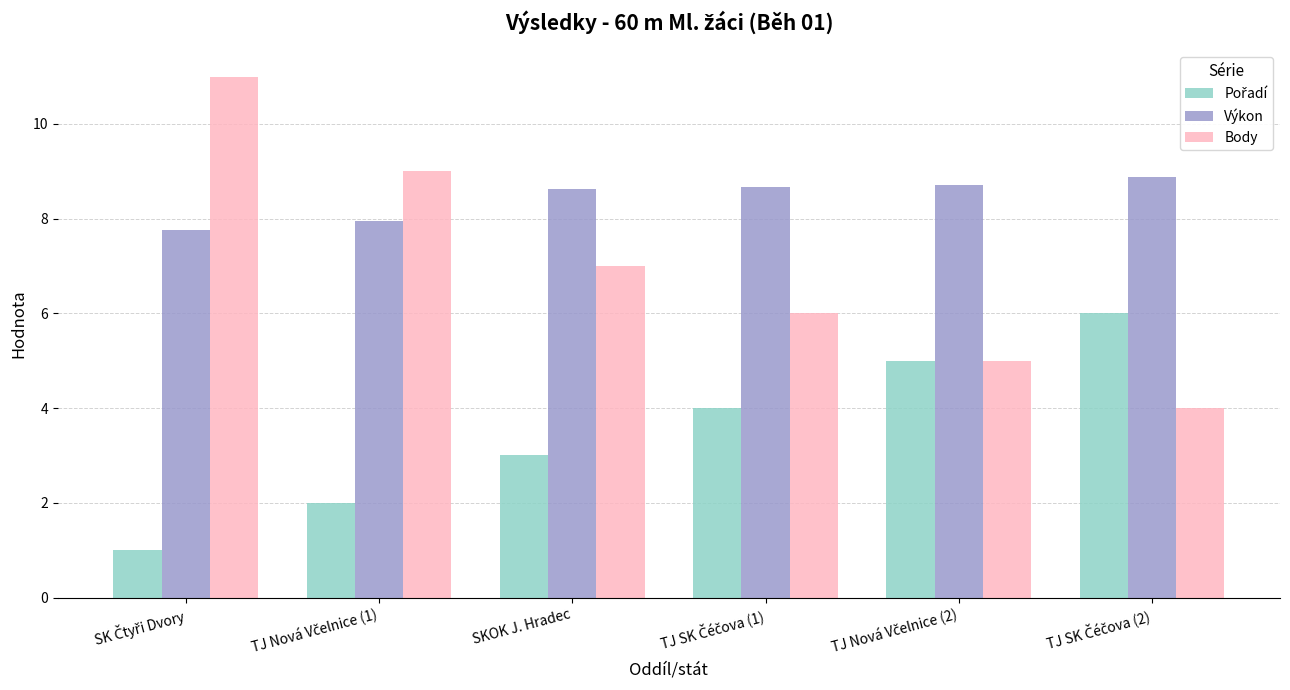

What is the difference between the maximum and minimum values in the Výkon series?

1.1